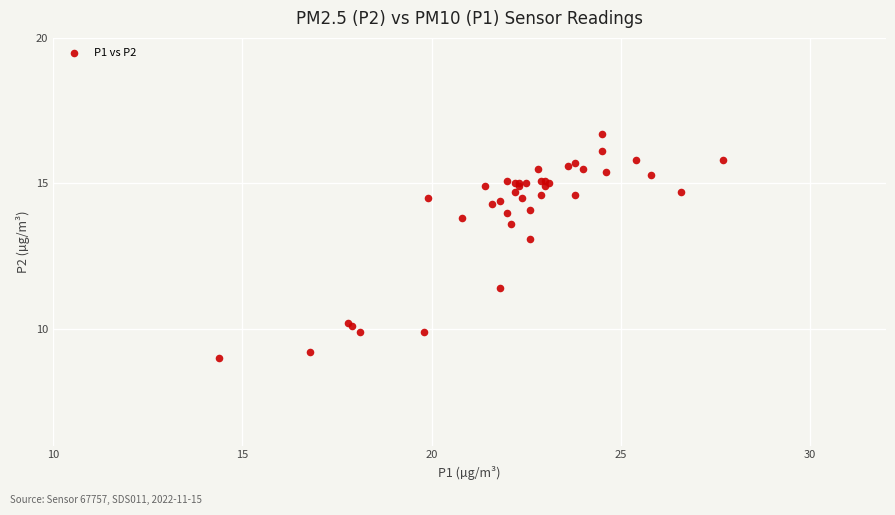

What Y value in the scatter plot is closest to 12?

11.4